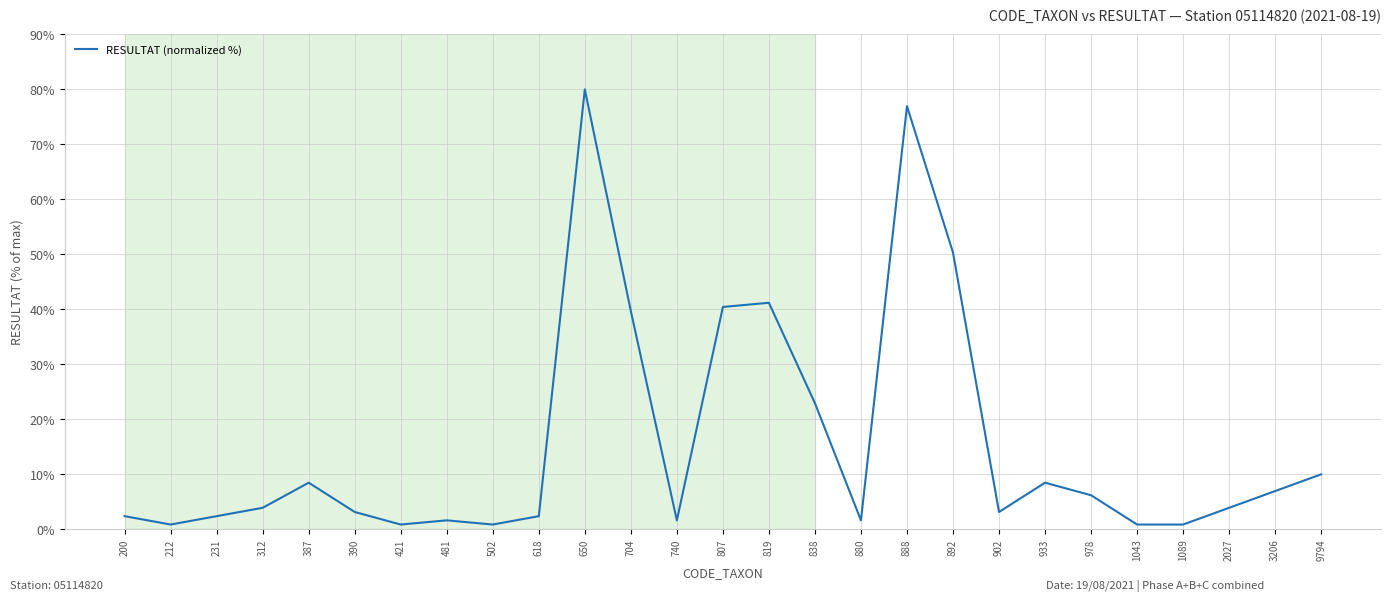

Which label corresponds to the largest value in the chart?

650